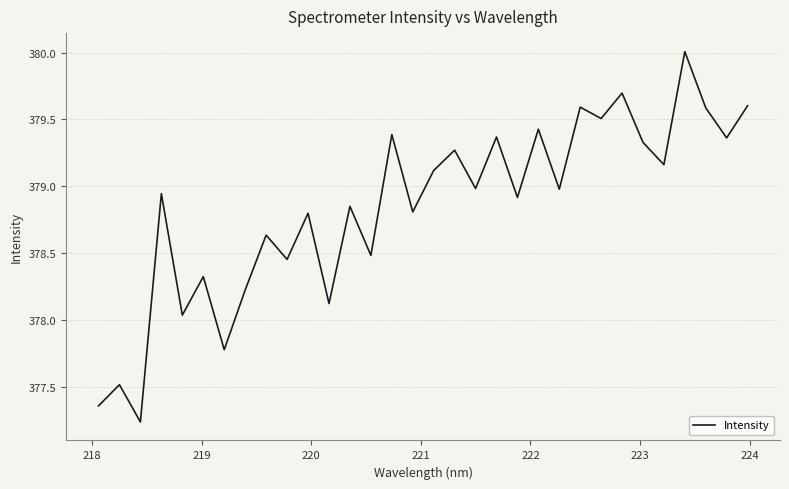

What is the difference between the second highest and second lowest values?

2.3